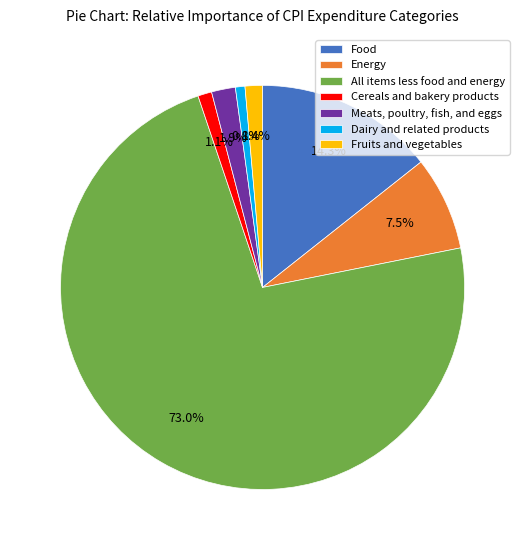

The Food slice represents 20% of the pie. True or false?

False